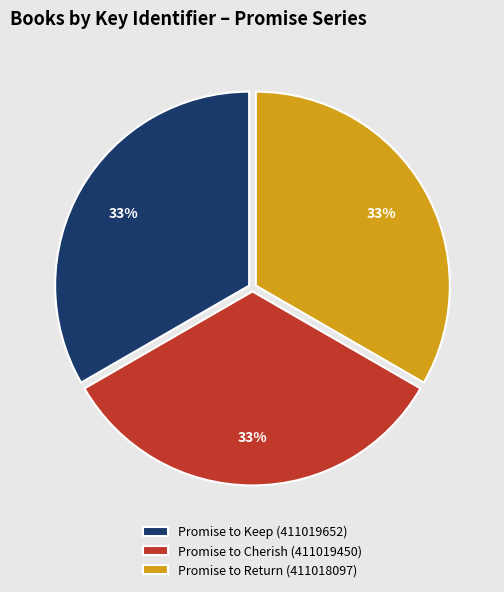

What percentage is the Promise to Keep (411019652) slice, to the nearest percent?

33%